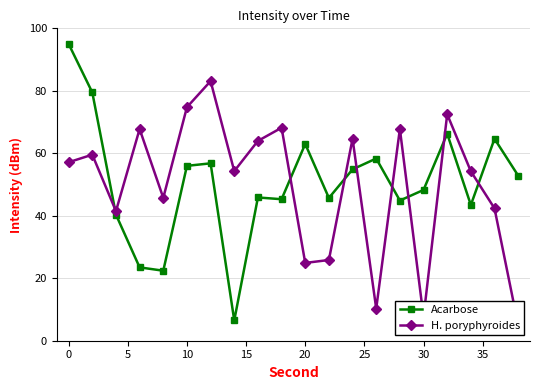

How many data points in Acarbose are less than 52?

10